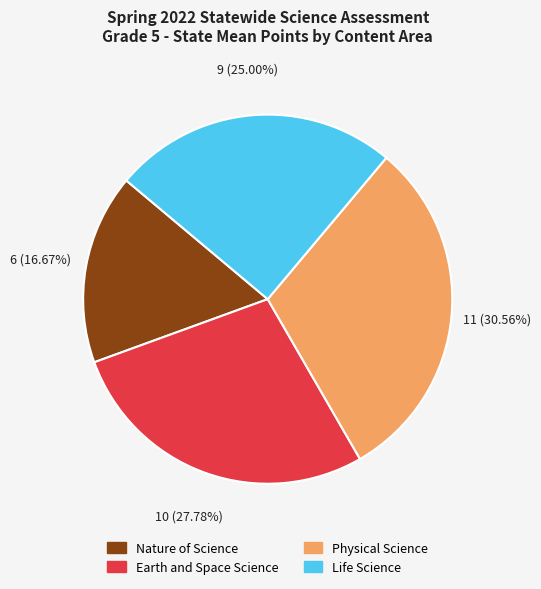

Do Earth and Space Science and Life Science together represent more than half of the pie?

Yes